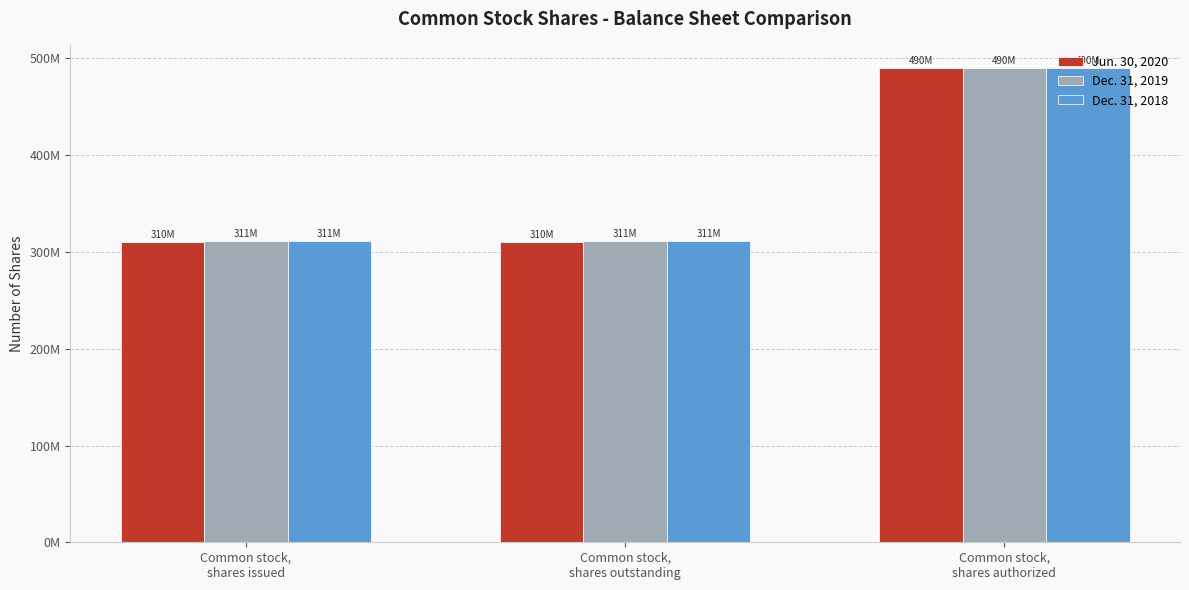

List the labels in order of Jun. 30, 2020 value, smallest first.

Common stock,
shares issued, Common stock,
shares outstanding, Common stock,
shares authorized